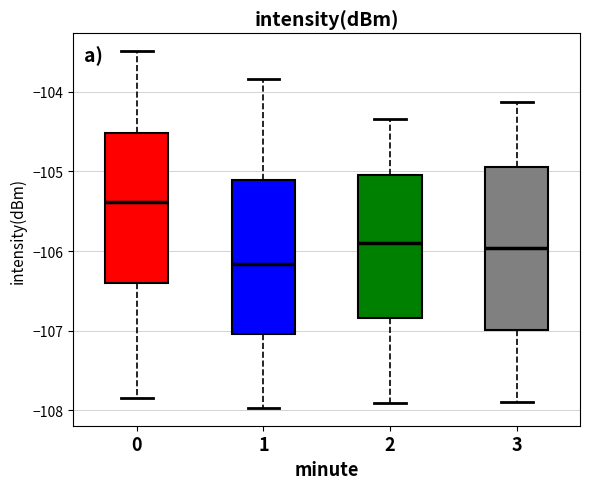

Comparing the boxes themselves (not the whiskers), which one is the tallest?

3